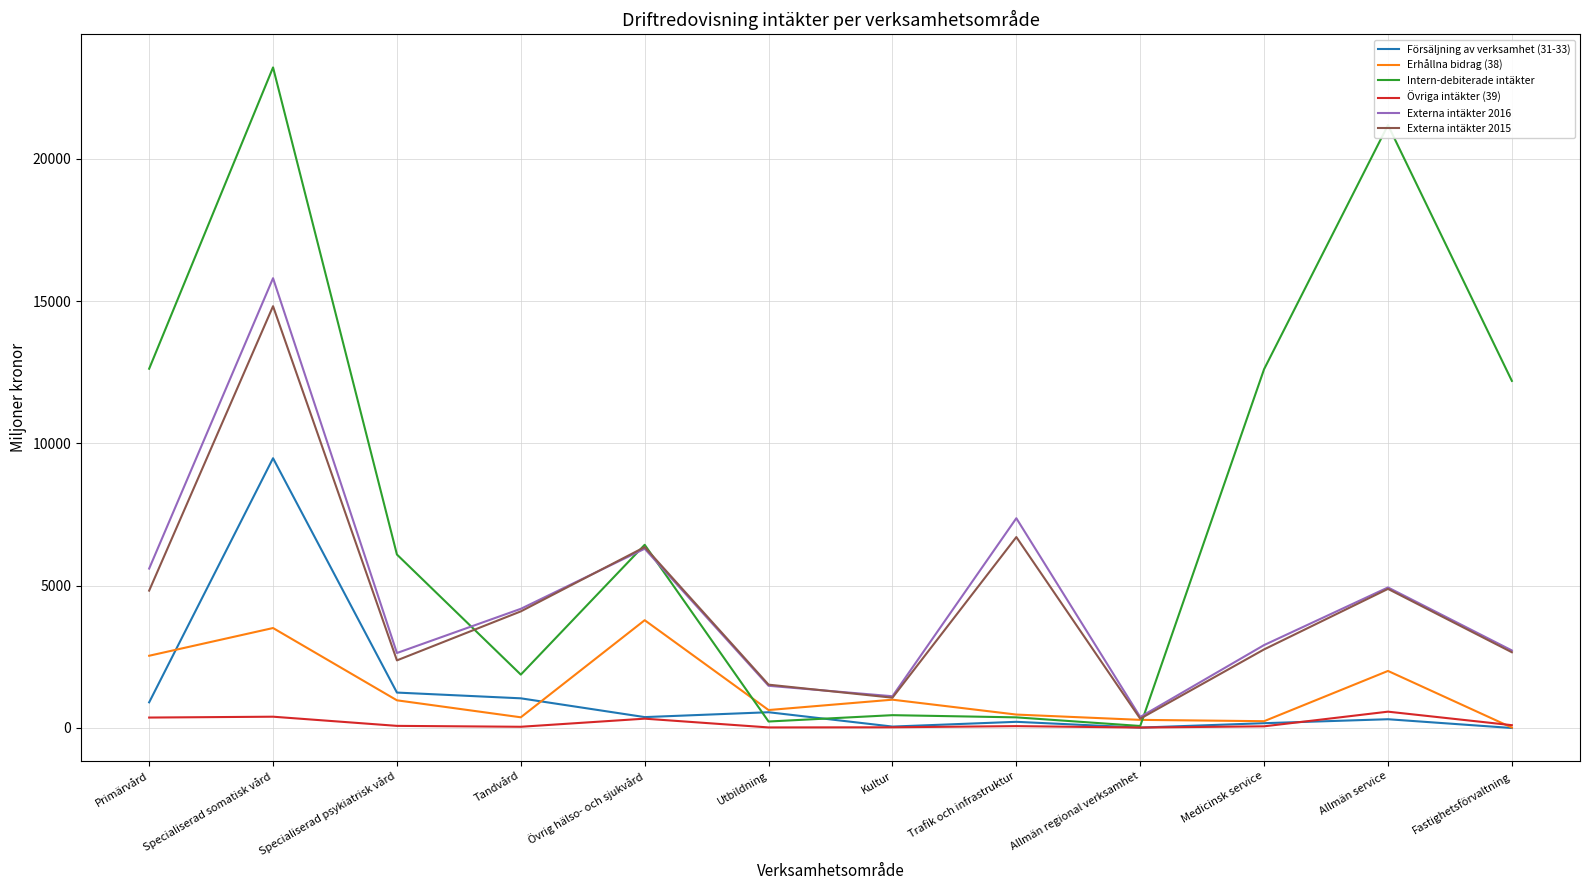

True or false: Externa intäkter 2016 has more than 1 points higher than both neighbors.

True